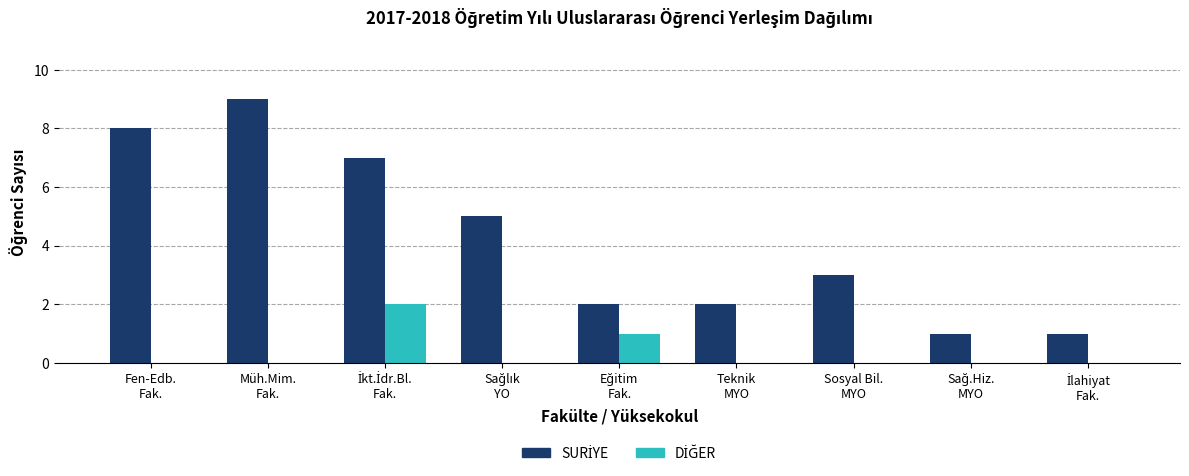

What is the greatest value displayed?

9